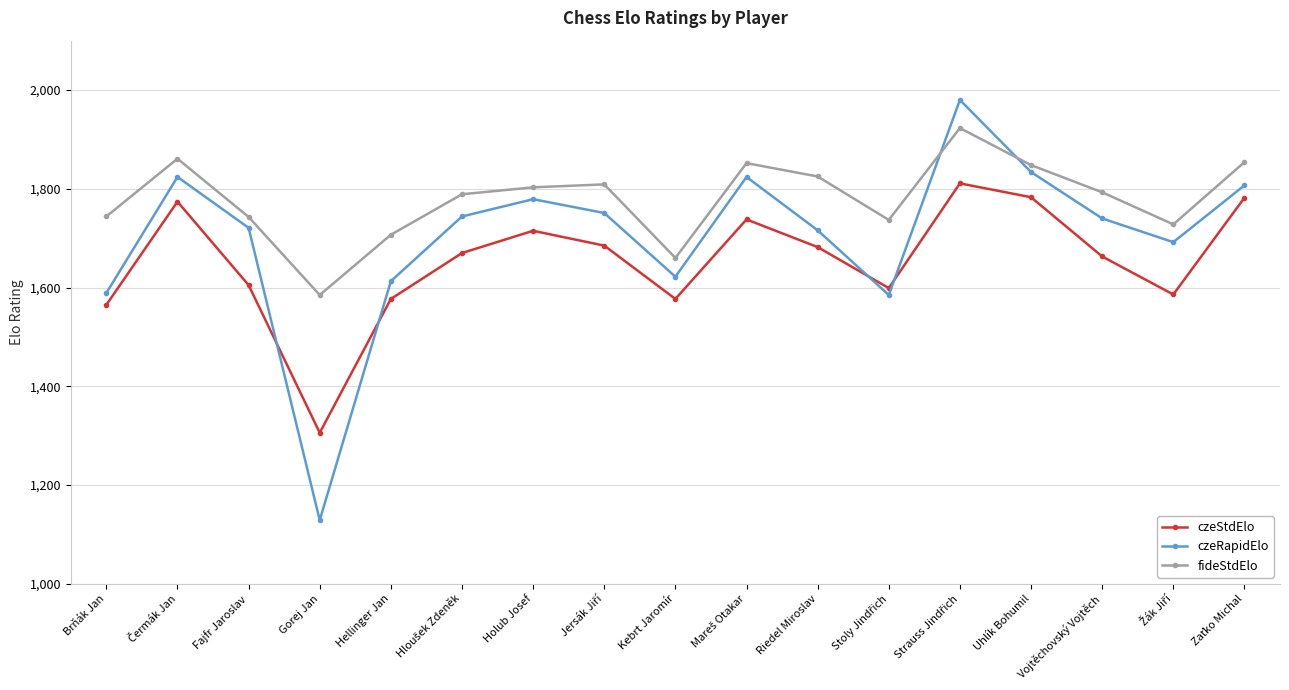

True or false: czeStdElo has more than 1 interior local peaks.

True